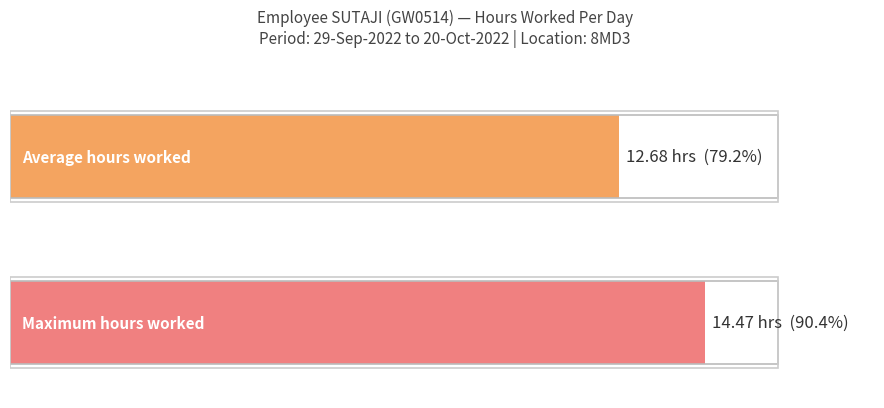

Does the chart contain stacked bars?

No